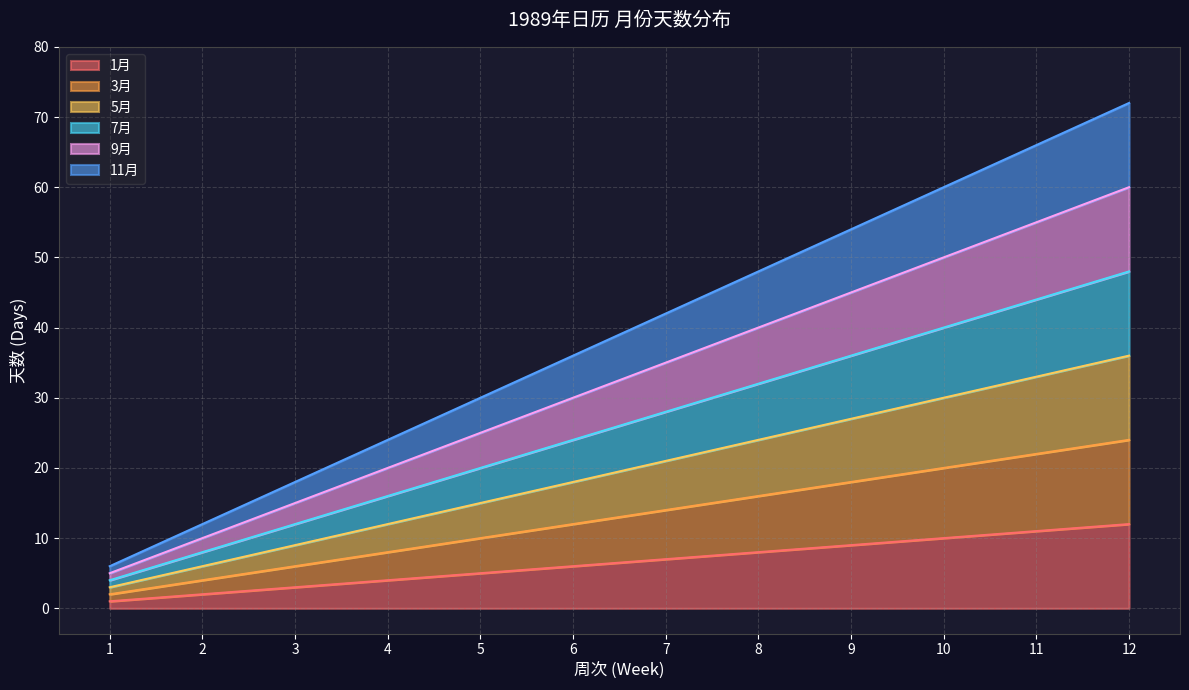

Reading left to right, extract all data points from this chart.

1月: 1=1	2=2	3=3	4=4	5=5	6=6	7=7	8=8	9=9	10=10	11=11	12=12
3月: 1=2	2=4	3=6	4=8	5=10	6=12	7=14	8=16	9=18	10=20	11=22	12=24
5月: 1=3	2=6	3=9	4=12	5=15	6=18	7=21	8=24	9=27	10=30	11=33	12=36
7月: 1=4	2=8	3=12	4=16	5=20	6=24	7=28	8=32	9=36	10=40	11=44	12=48
9月: 1=5	2=10	3=15	4=20	5=25	6=30	7=35	8=40	9=45	10=50	11=55	12=60
11月: 1=6	2=12	3=18	4=24	5=30	6=36	7=42	8=48	9=54	10=60	11=66	12=72